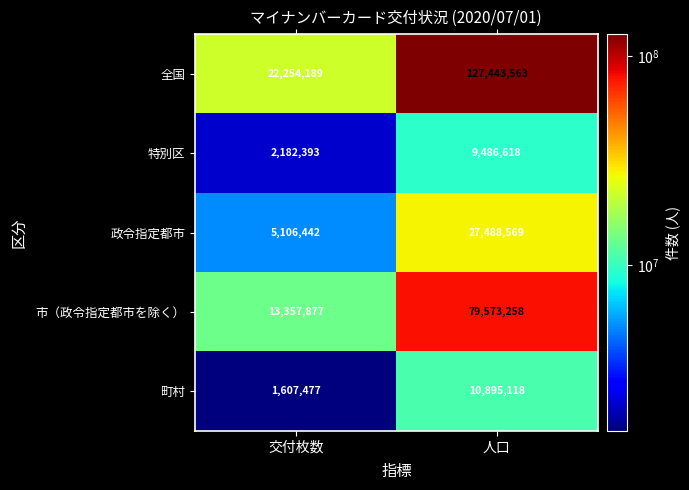

The 町村 series shows 1607477 at 交付枚数. True or false?

True